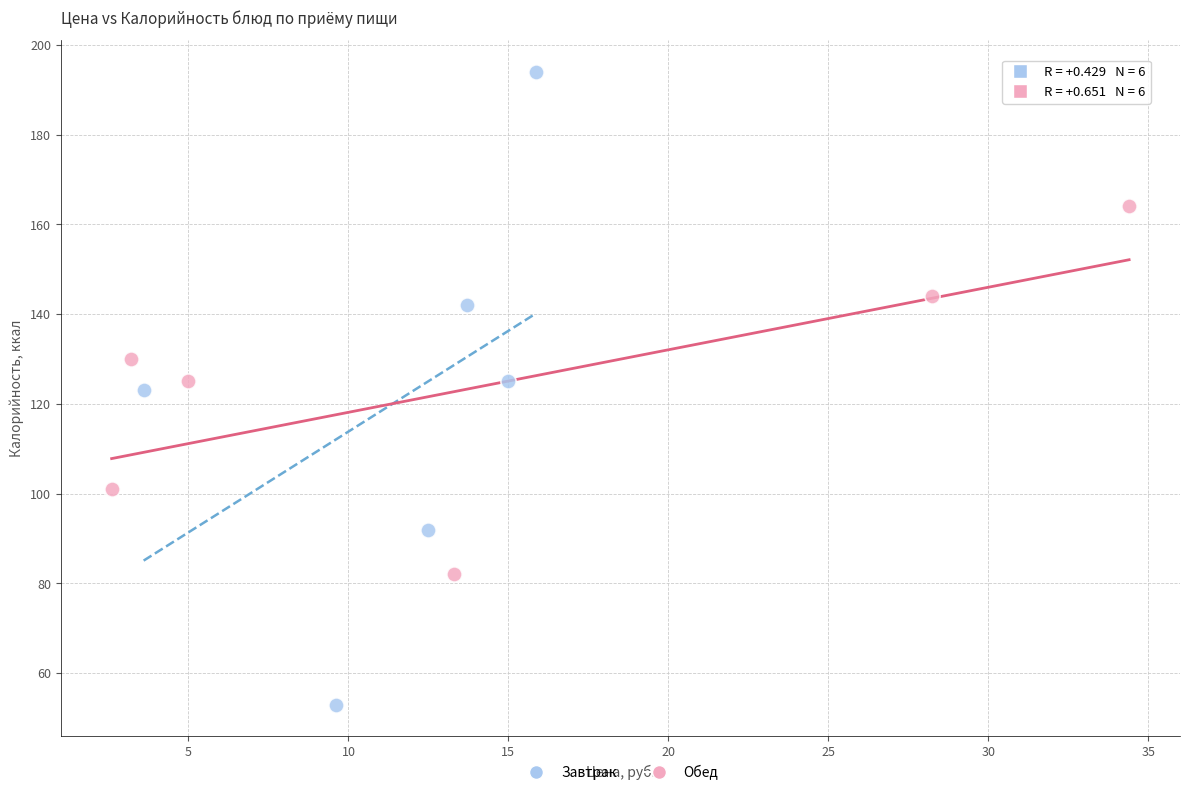

Which series has the widest spread of Y values?

Завтрак